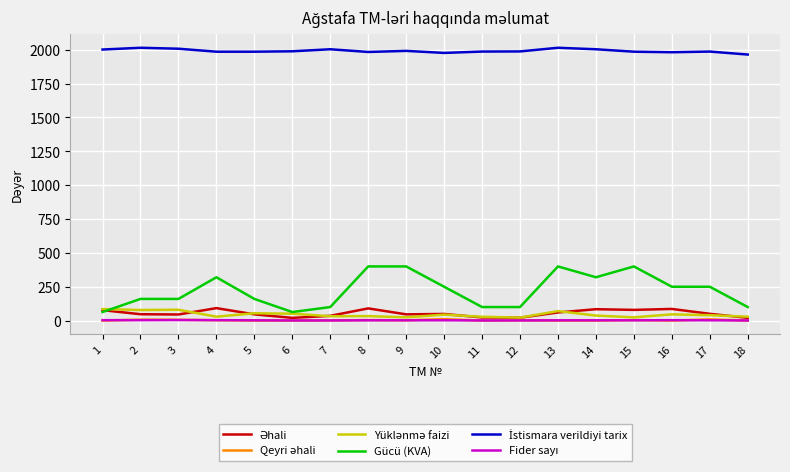

Which series has the widest spread of values?

Gücü (KVA)